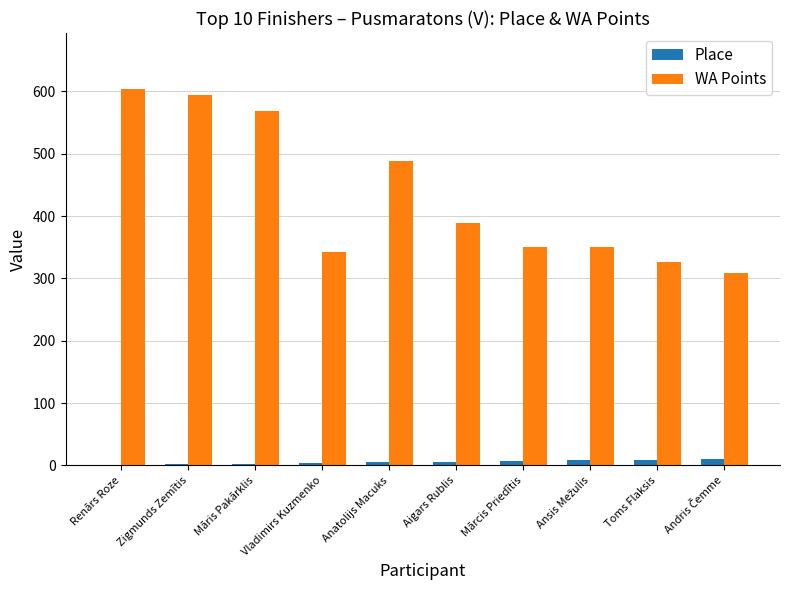

Is it true that WA Points equals 949 at Renārs Roze?

False